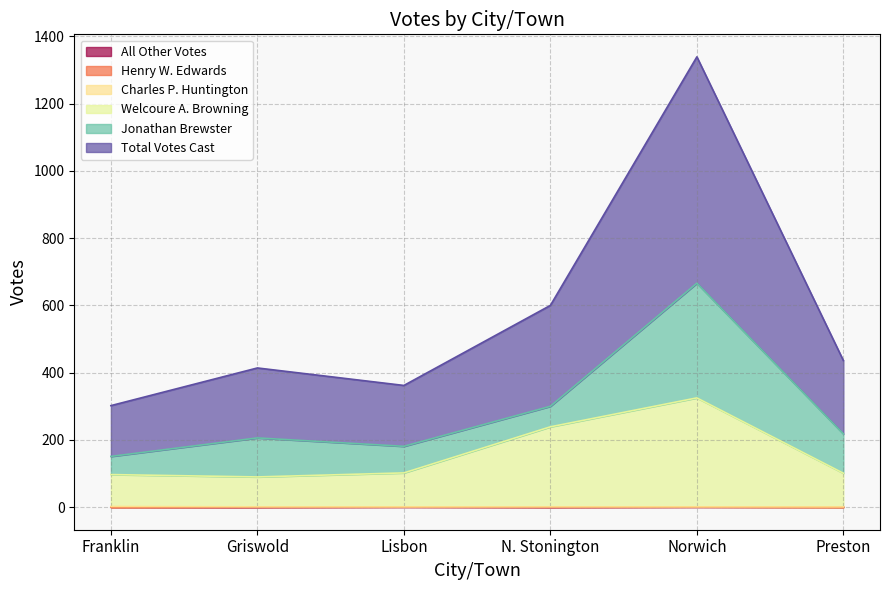

Does the chart have visible grid lines?

Yes